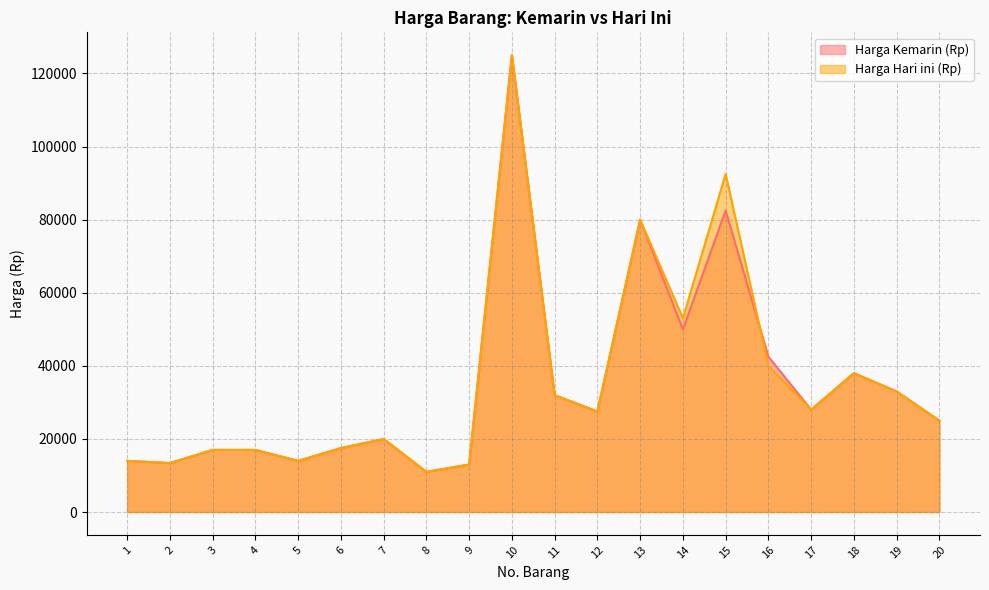

How many intersections are there between Harga Hari ini (Rp) and Harga Kemarin (Rp)?

1